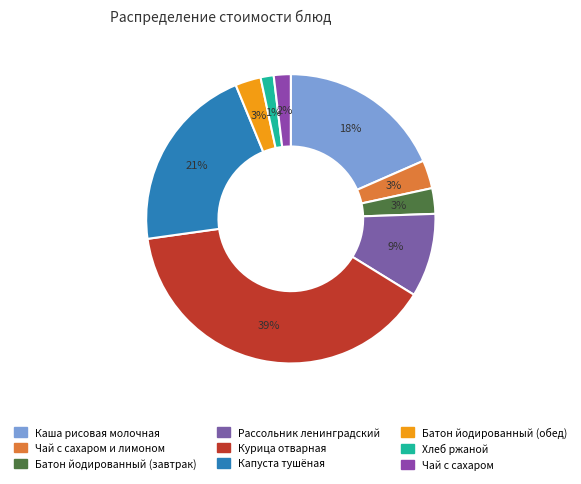

Which category has the biggest portion of the pie?

Курица отварная